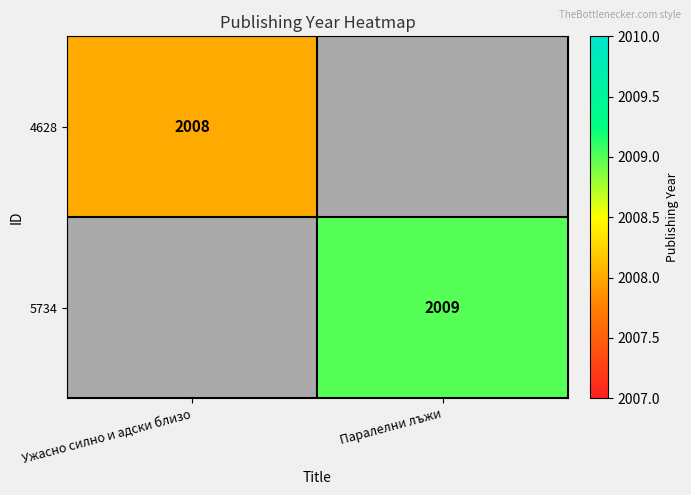

True or false: 5734 has a value of 2911 at Паралелни лъжи.

False